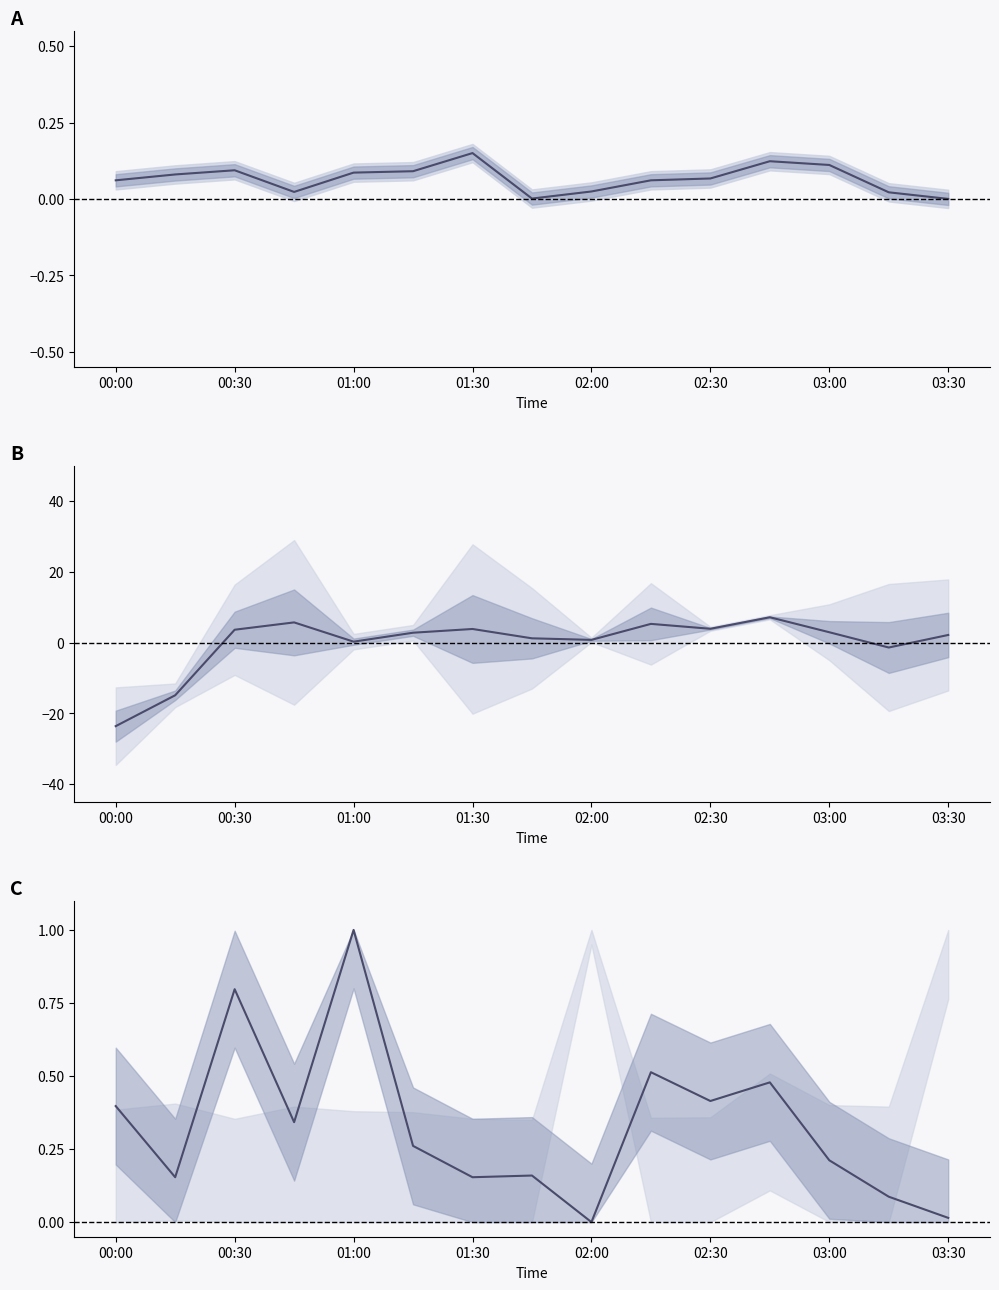

What is the difference between the second highest and minimum values in the SDS_P1 series?

0.1